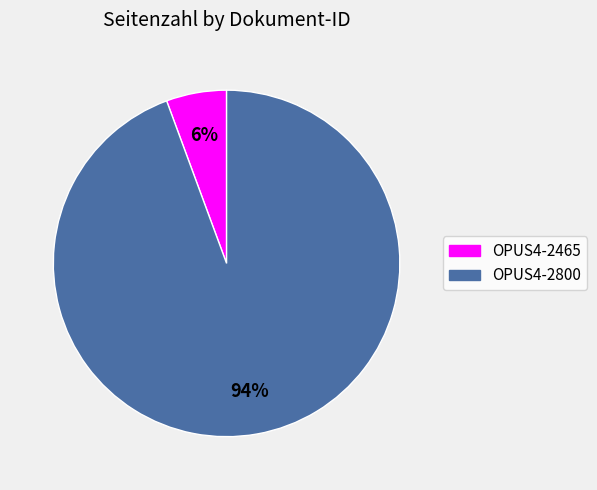

To the nearest percent, what is the average slice percentage?

50%